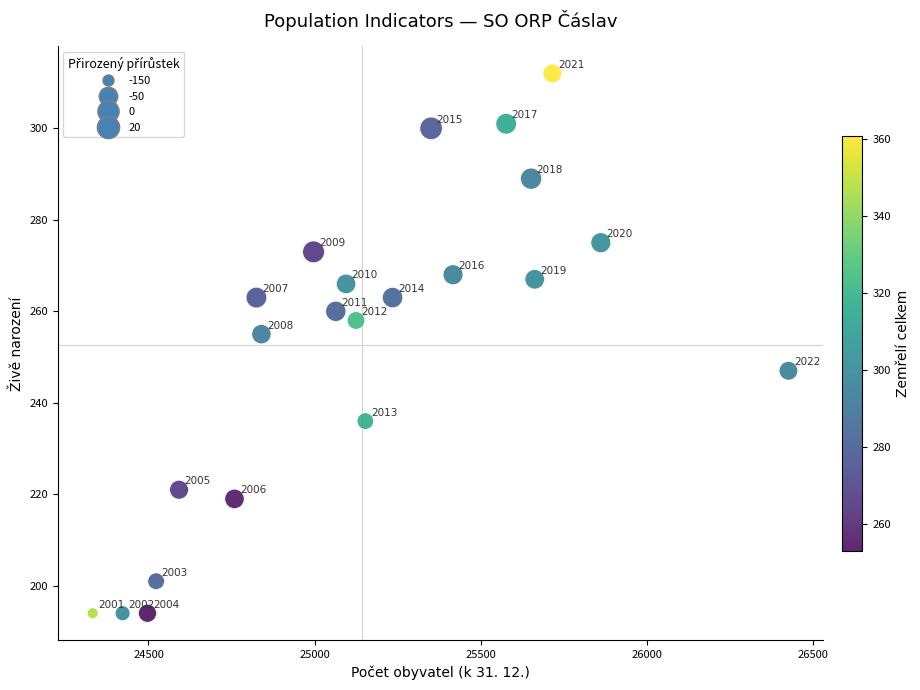

What Y value in the scatter plot is closest to 253?

255